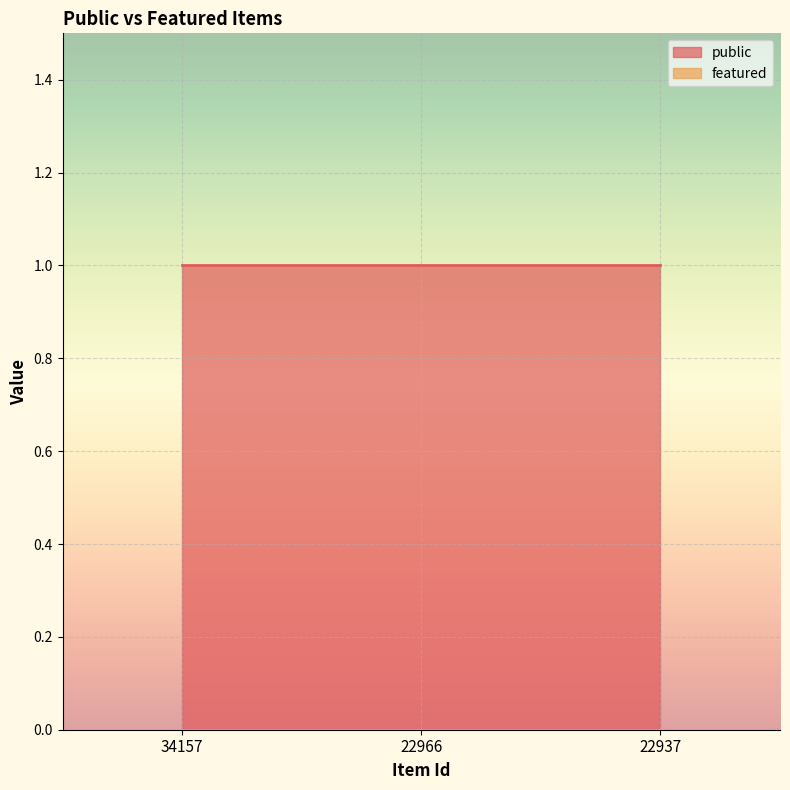

Is it true that public equals 1 at 22937?

True